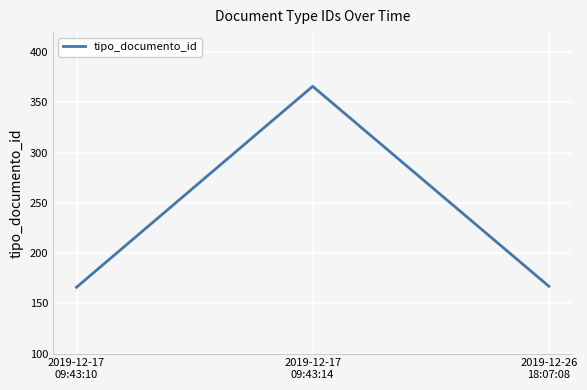

What position from the right is 2019-12-17
09:43:10?

3